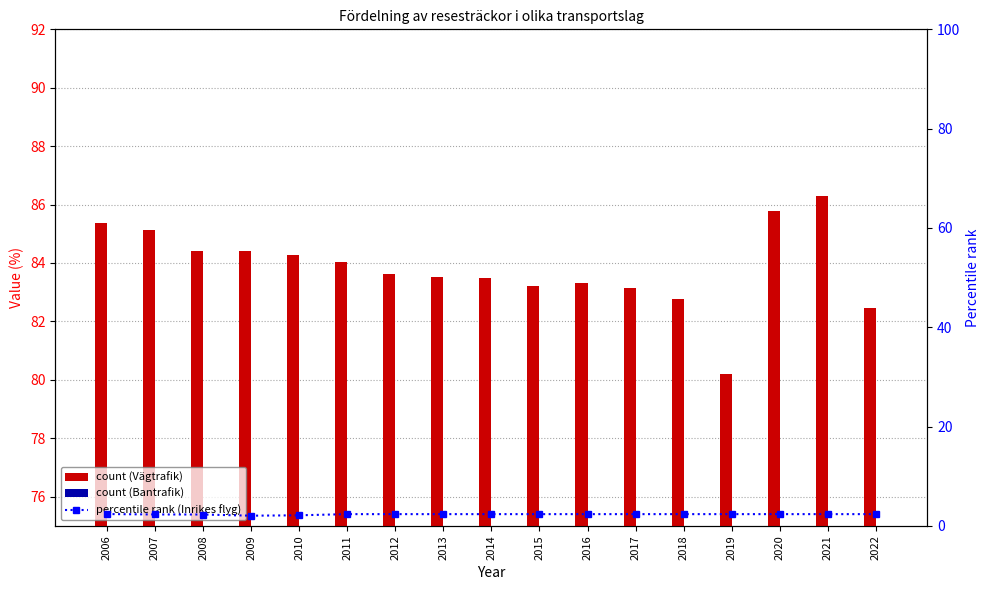

What is the difference between the maximum and minimum values in the Inrikes flyg series?

0.3